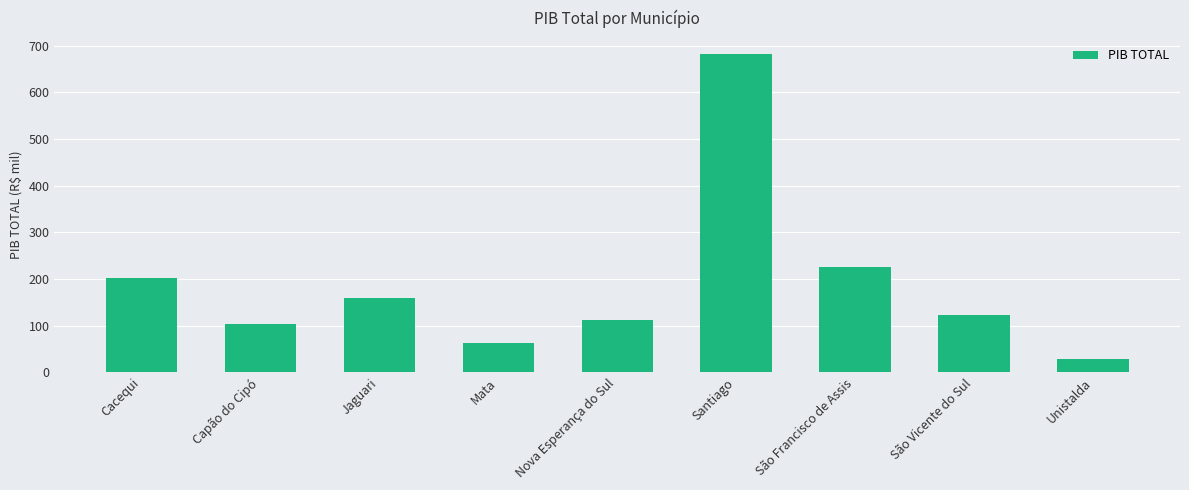

Which has a higher value, São Francisco de Assis or Santiago?

Santiago